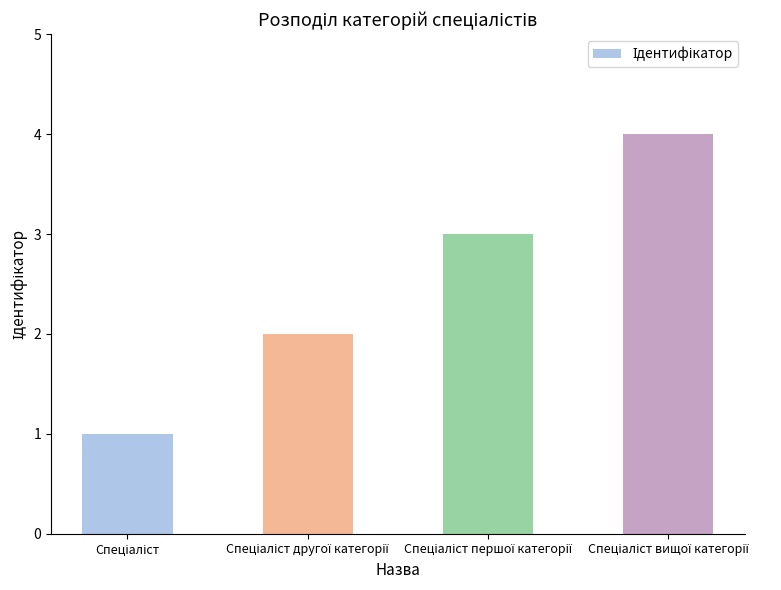

What is the sum of all values?

10